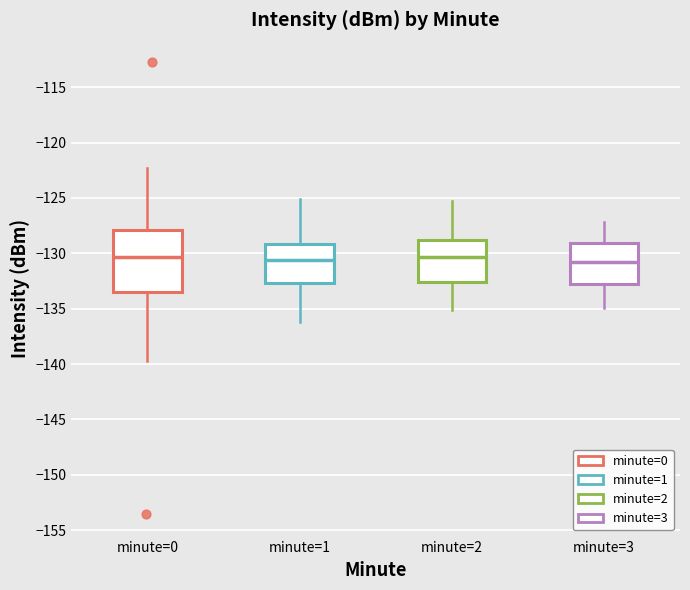

Which box is the tallest, from its lower edge to its upper edge?

minute=0